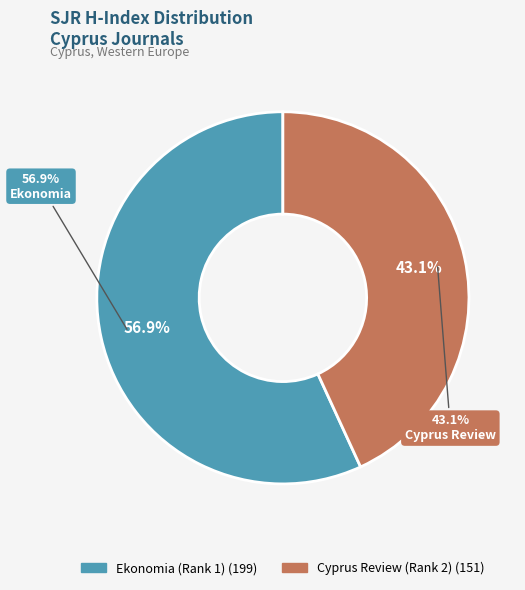

To the nearest percent, what percentage of the pie is Cyprus Review (Rank 2)?

43%